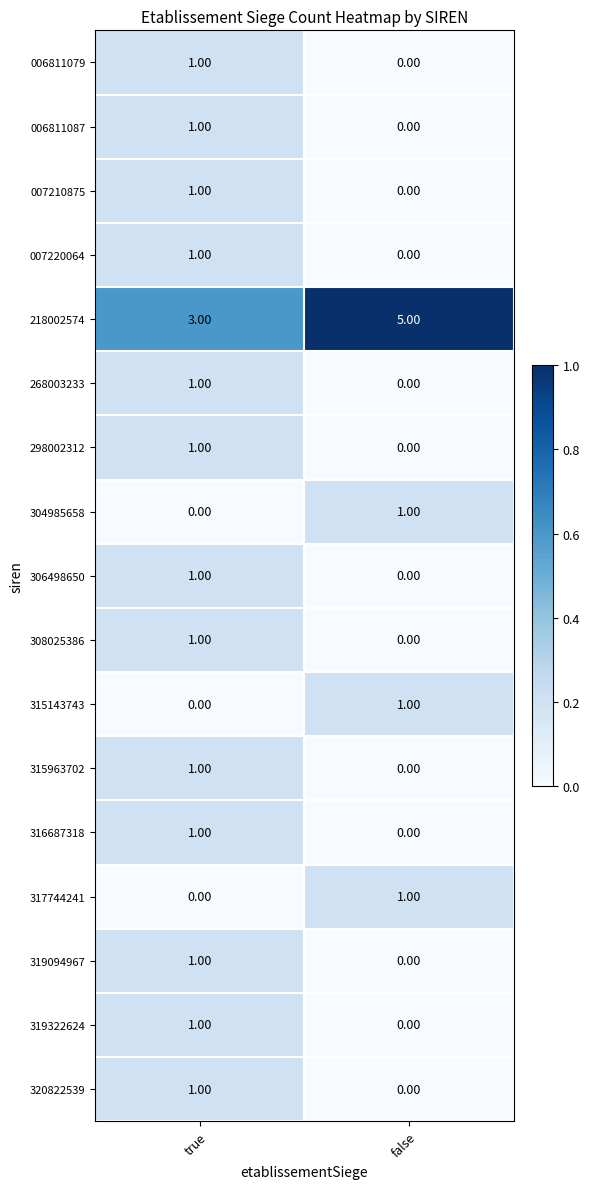

What is the difference between the highest and lowest values at false?

5